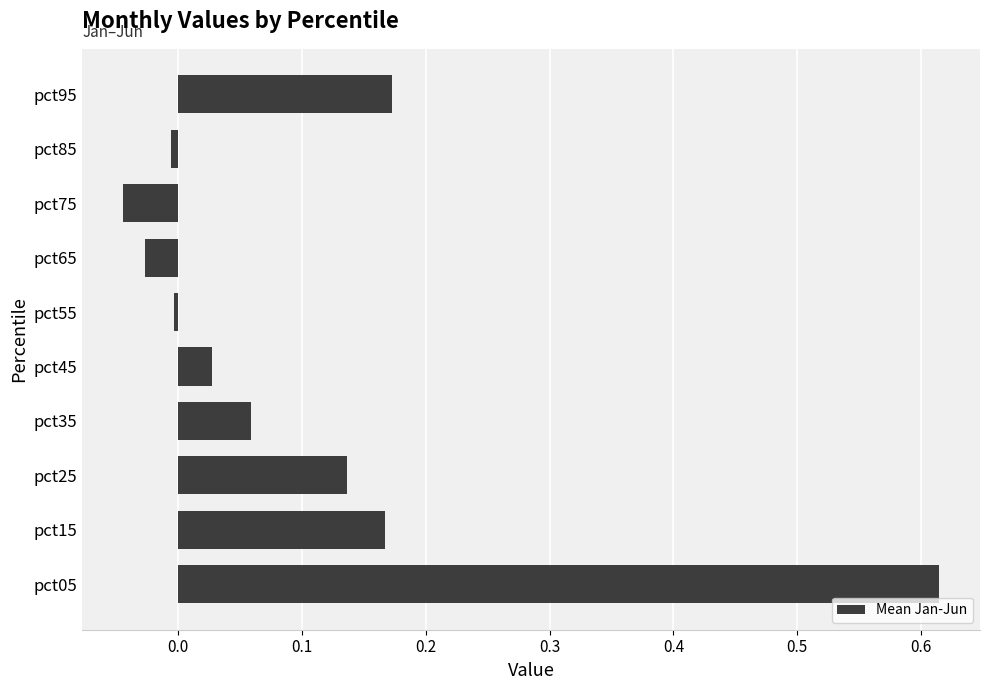

Which has a higher value, pct75 or pct35?

pct35